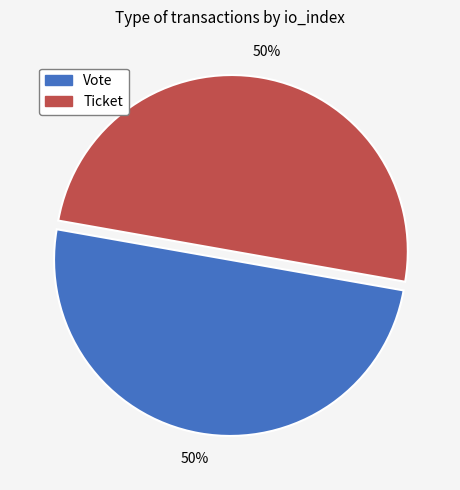

To the nearest percent, what is the average slice percentage?

50%